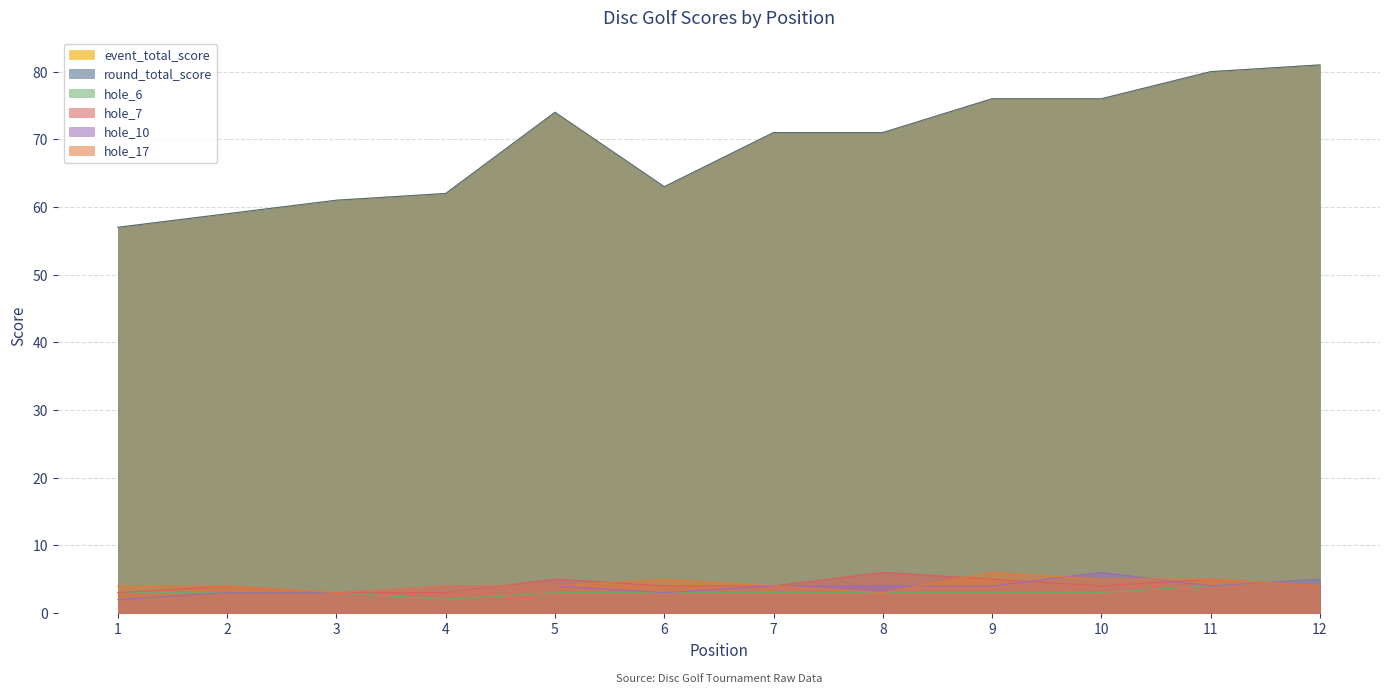

Reading left to right, transcribe all the data shown in this chart.

event_total_score: 1=57	2=59	3=61	4=62	5=74	6=63	7=71	8=71	9=76	10=76	11=80	12=81
round_total_score: 1=57	2=59	3=61	4=62	5=74	6=63	7=71	8=71	9=76	10=76	11=80	12=81
hole_6: 1=3	2=3	3=3	4=2	5=3	6=3	7=3	8=3	9=3	10=3	11=4	12=5
hole_7: 1=3	2=4	3=3	4=3	5=5	6=4	7=4	8=6	9=5	10=4	11=5	12=4
hole_10: 1=2	2=3	3=3	4=4	5=4	6=3	7=4	8=4	9=4	10=6	11=4	12=5
hole_17: 1=4	2=4	3=3	4=4	5=4	6=5	7=4	8=3	9=6	10=5	11=5	12=4